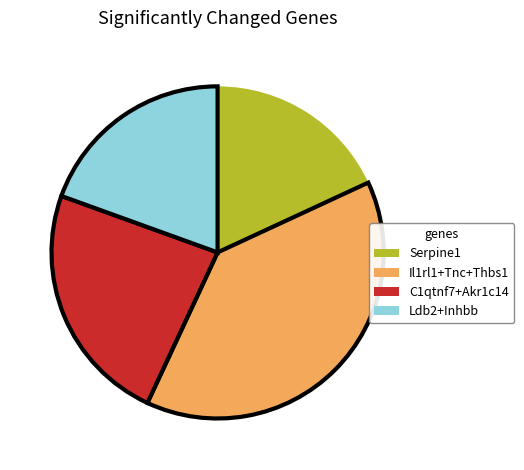

Which category has the smallest portion of the pie?

Serpine1